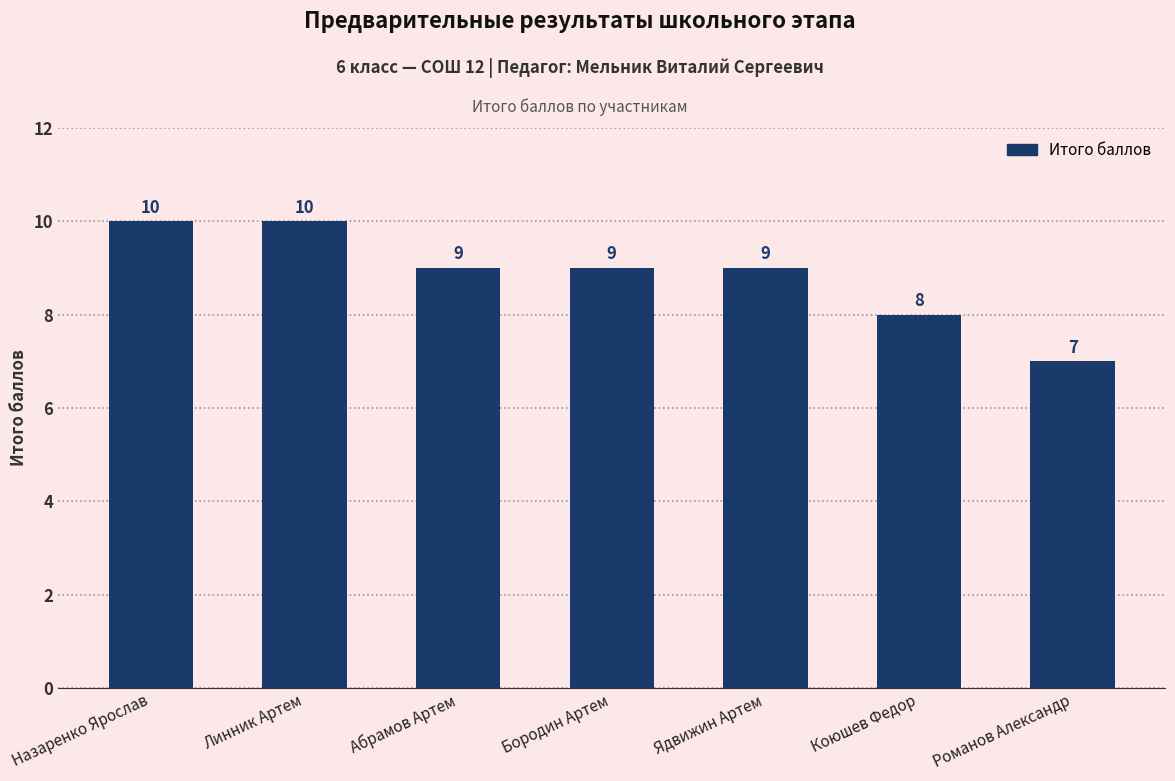

Where does the data first go above 9?

Назаренко Ярослав